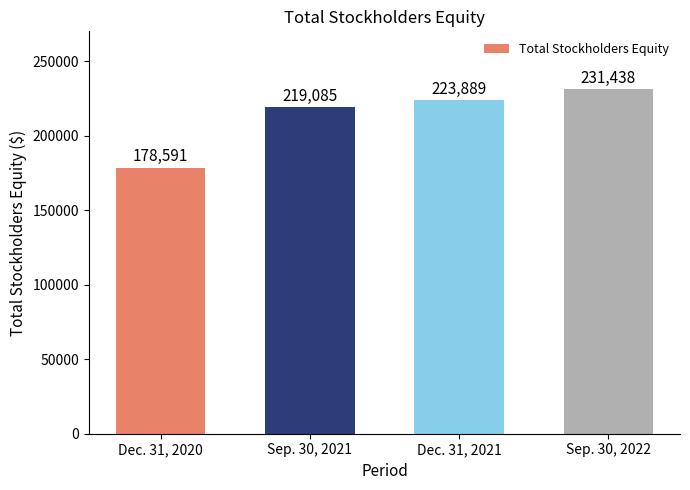

List the labels in order of value, smallest first.

Dec. 31, 2020, Sep. 30, 2021, Dec. 31, 2021, Sep. 30, 2022